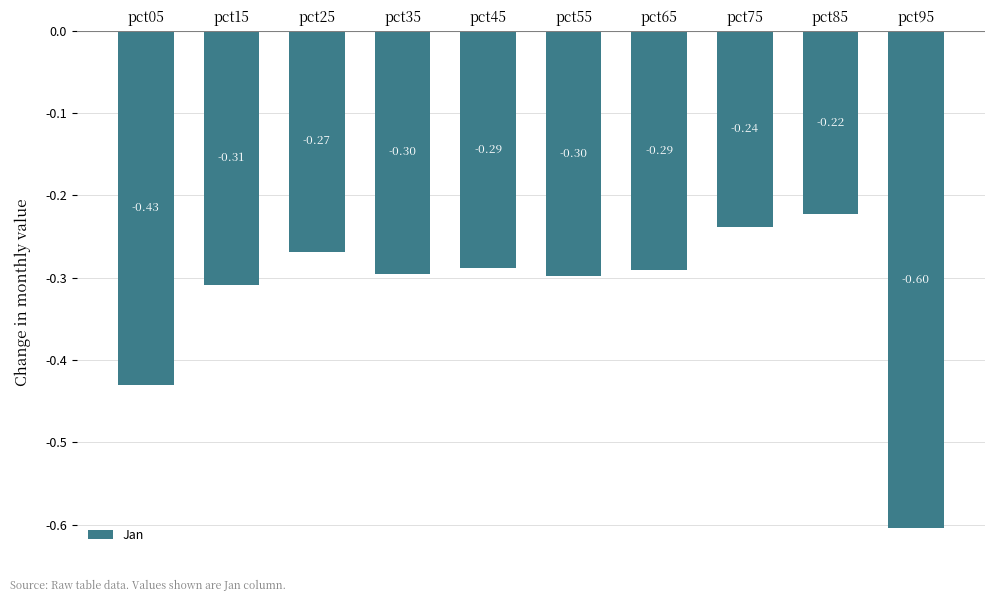

What is the average value?

-0.3